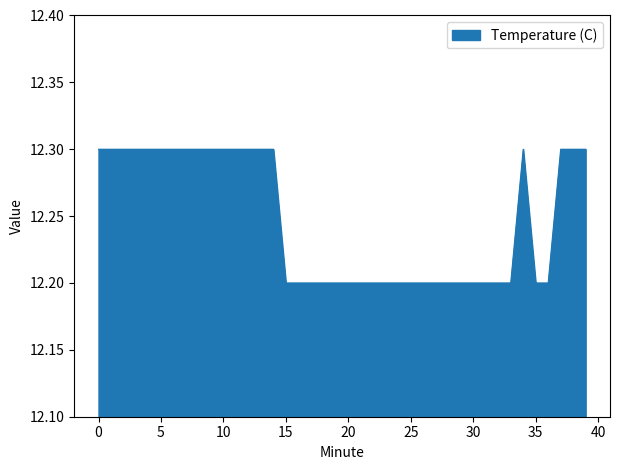

What is the maximum value shown in the chart?

12.3